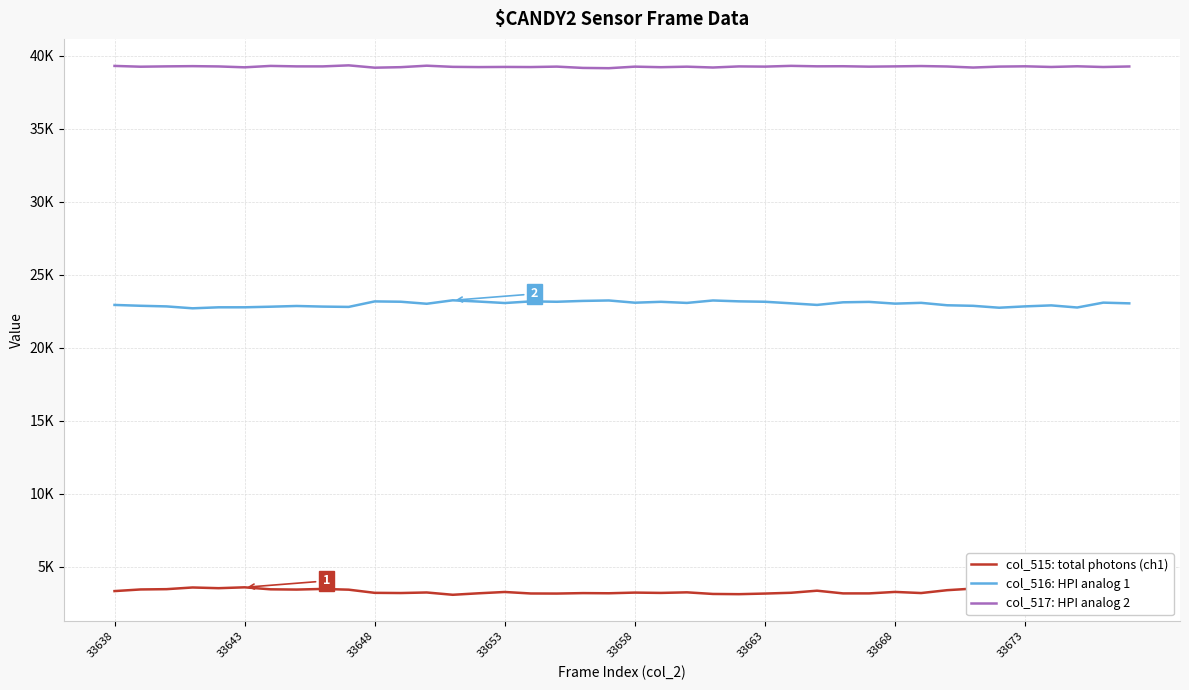

True or false: col_515: total photons (ch1) and col_517: HPI analog 2 intersect in this chart.

False